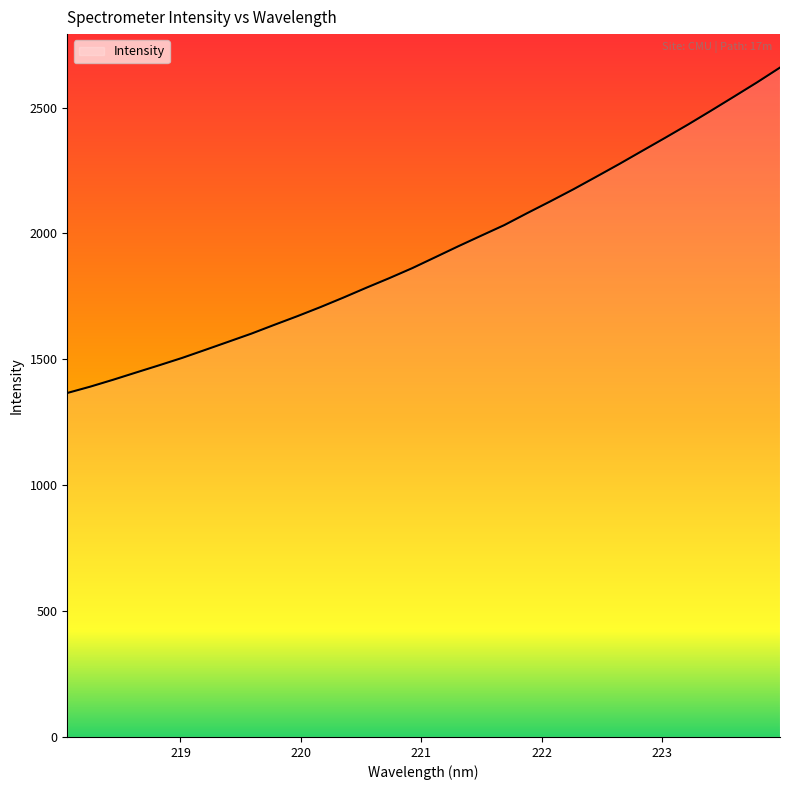

What is the greatest value displayed?

2659.0